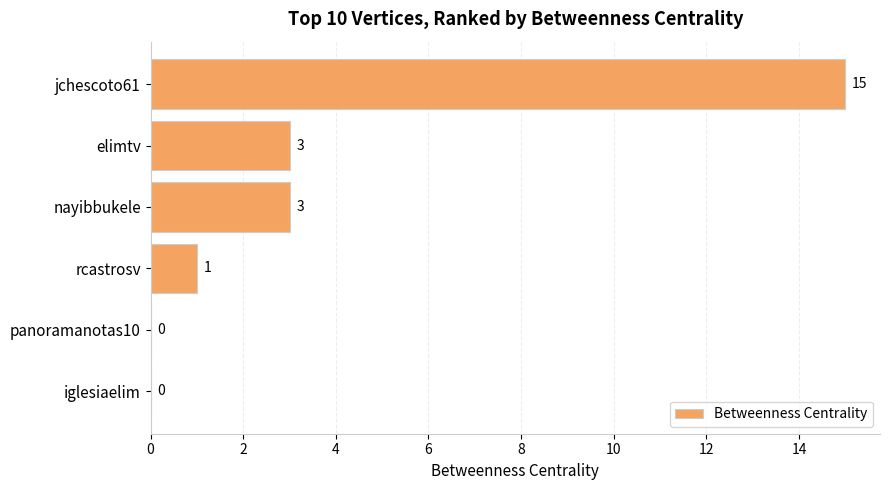

Between jchescoto61 and panoramanotas10, which is larger?

jchescoto61